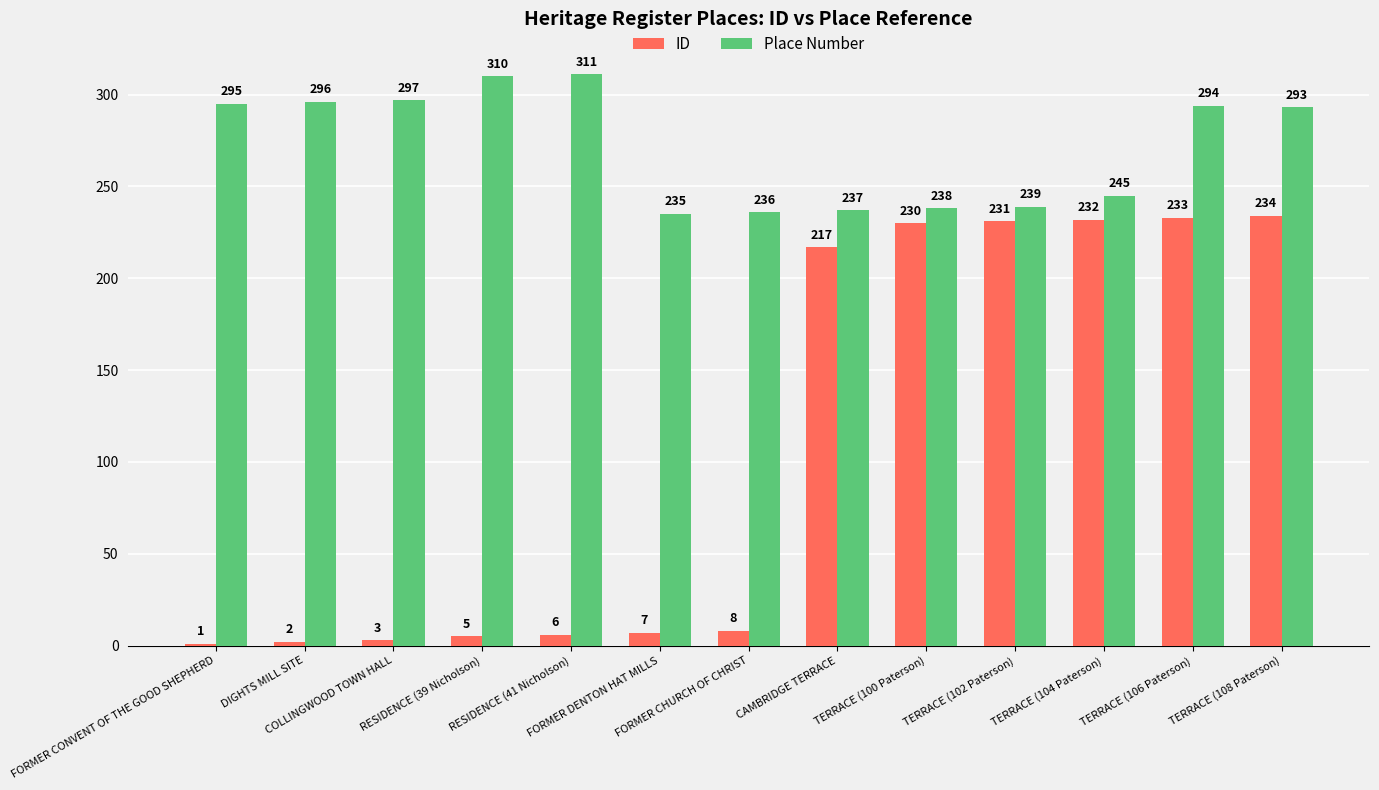

How many values in the ID series are below 8?

6